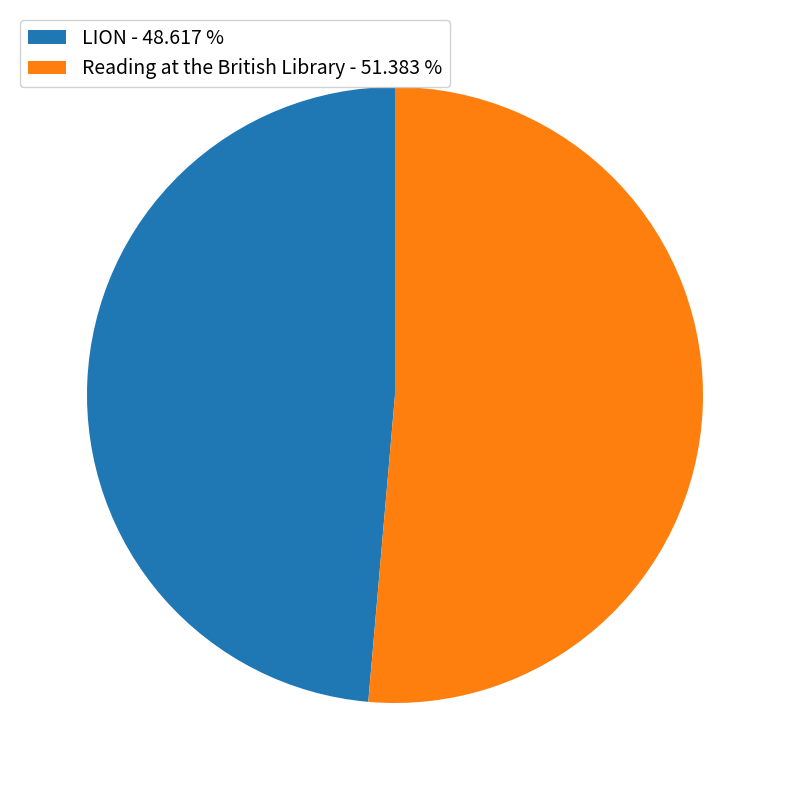

Which category has the biggest portion of the pie?

Reading at the British Library